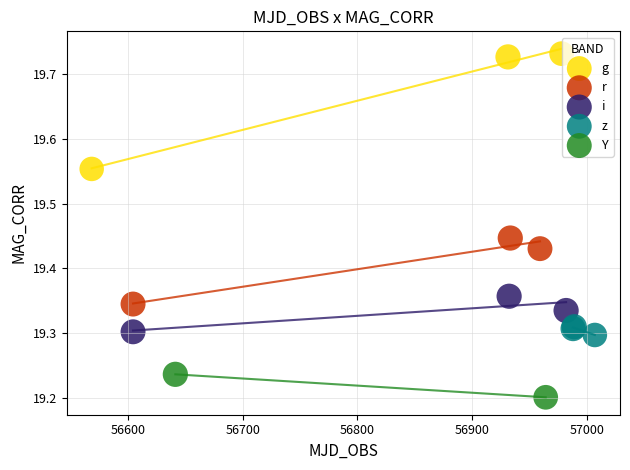

Which series has the widest spread of Y values?

g